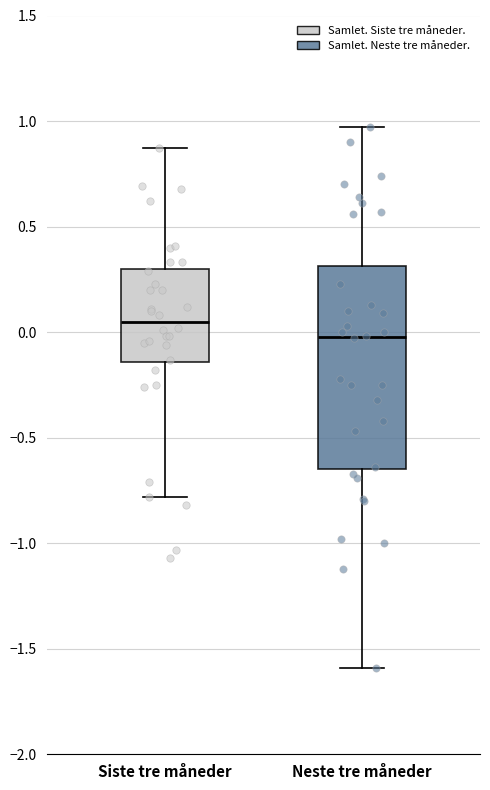

Reading left to right, read every box against the y-axis: the position of its median line, the range the box covers, and the ends of its whiskers. The values are not printed on the chart, so give them approximately, as read against the axis.

Siste tre måneder: median 0.05, box -0.15 to 0.30, whiskers -0.80 to 0.85
Neste tre måneder: median 0.00, box -0.65 to 0.30, whiskers -1.60 to 0.95